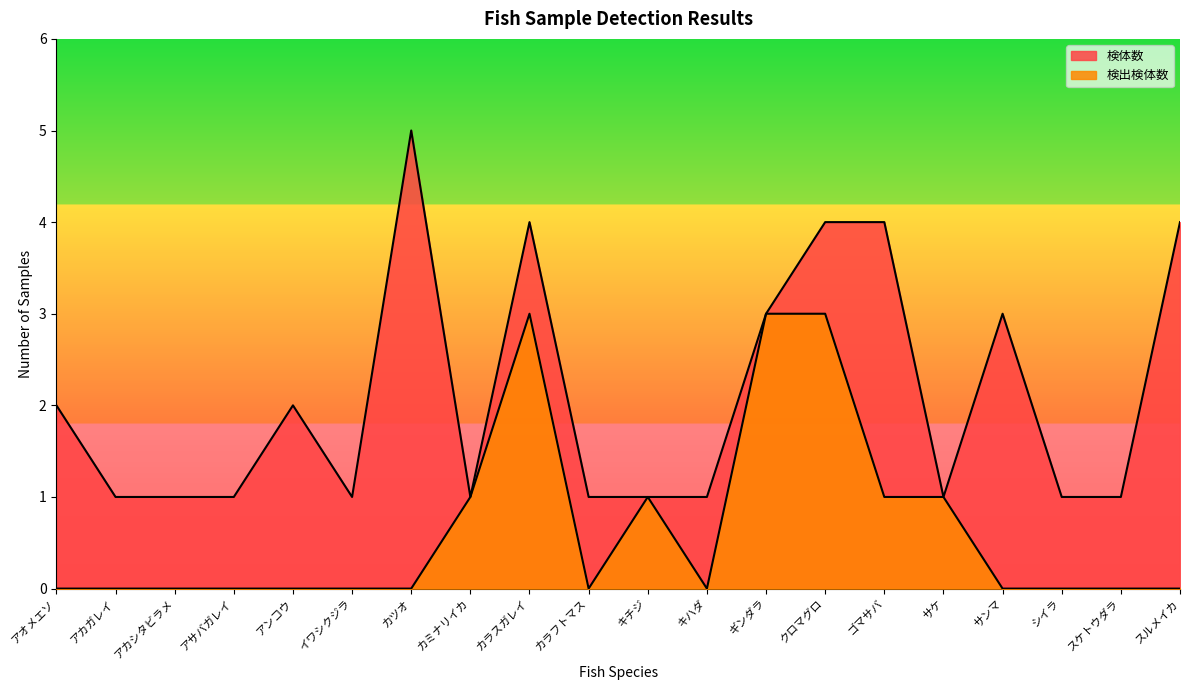

At which label does 検体数 reach its peak?

カツオ